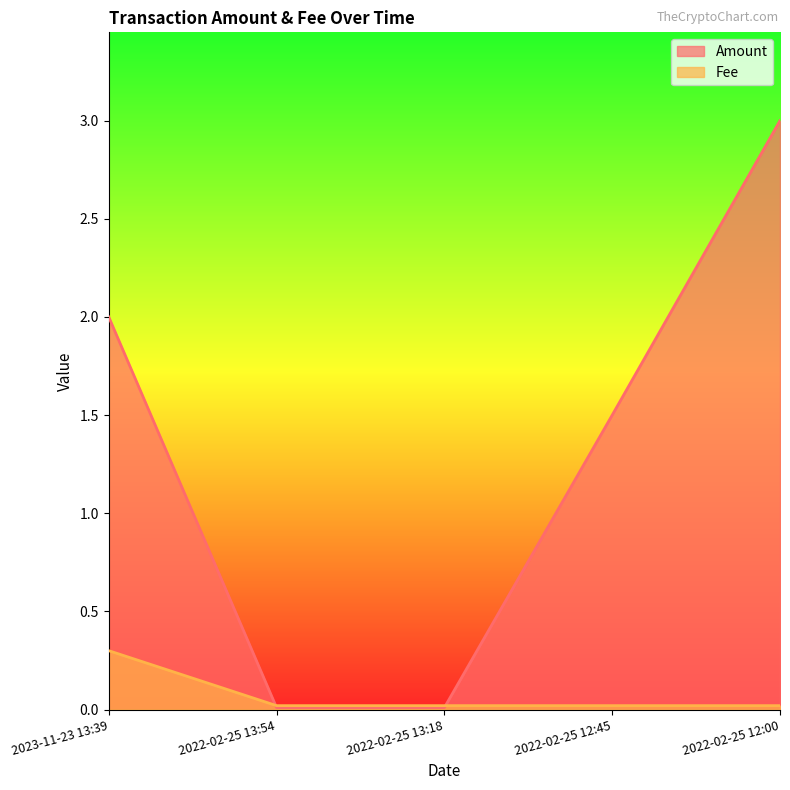

Reading left to right, extract all data points from this chart.

Amount: 2023-11-23 13:39=2.0	2022-02-25 13:54=0.0	2022-02-25 13:18=0.0	2022-02-25 12:45=1.5	2022-02-25 12:00=3.0
Fee: 2023-11-23 13:39=0.3	2022-02-25 13:54=0.0	2022-02-25 13:18=0.0	2022-02-25 12:45=0.0	2022-02-25 12:00=0.0